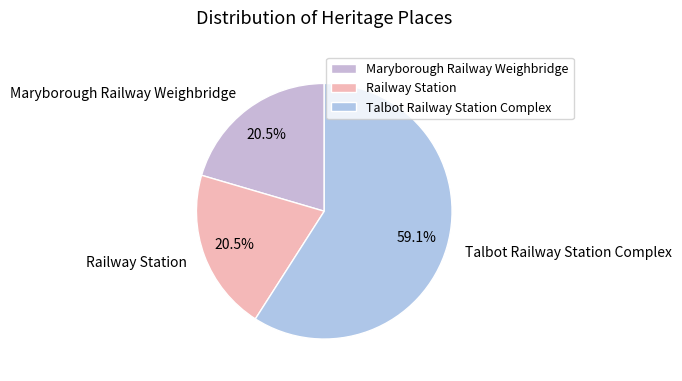

To the nearest percent, what percentage of the pie is Talbot Railway Station Complex?

59%